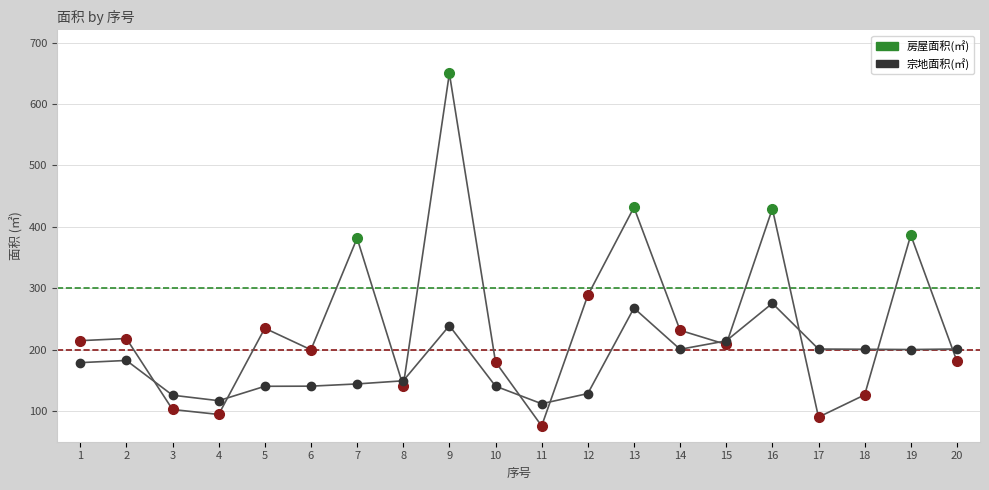

What is the sum of the 房屋面积(㎡) values at 19 and 7?

768.1